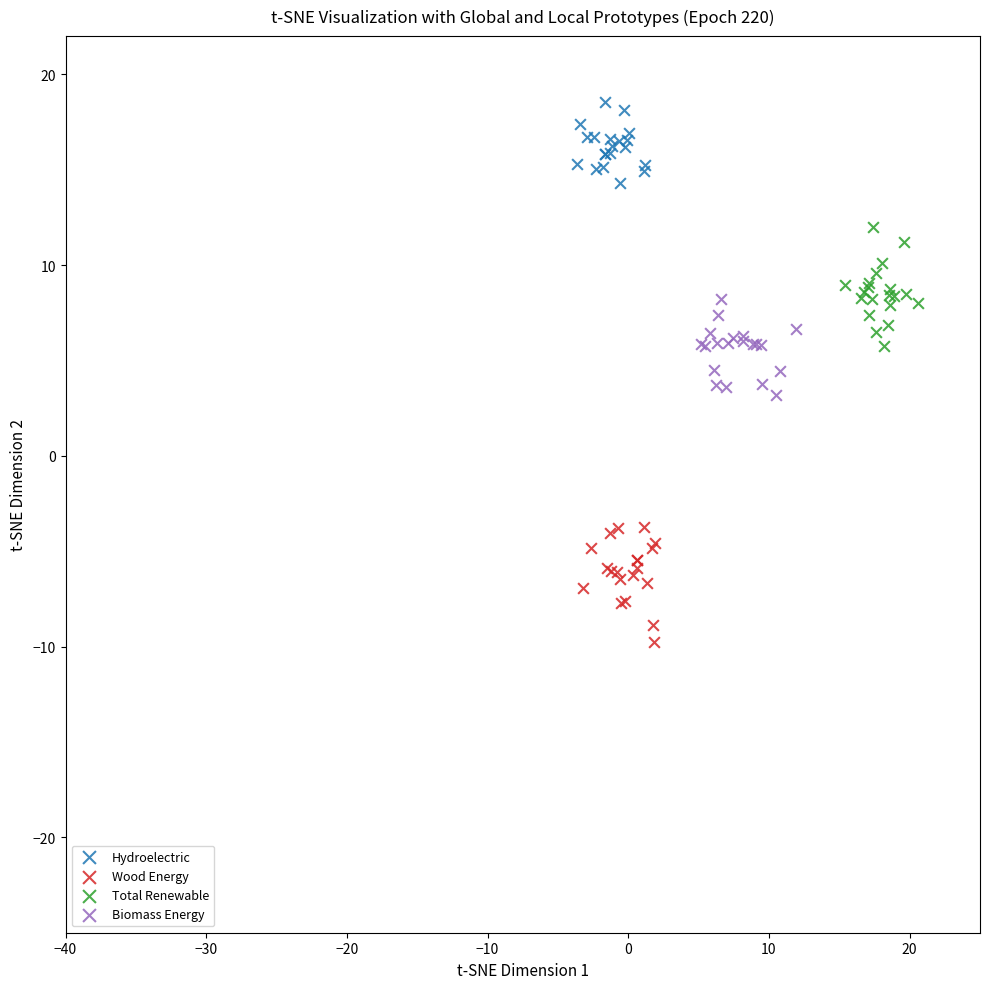

Which series reaches the minimum Y coordinate?

Wood Energy